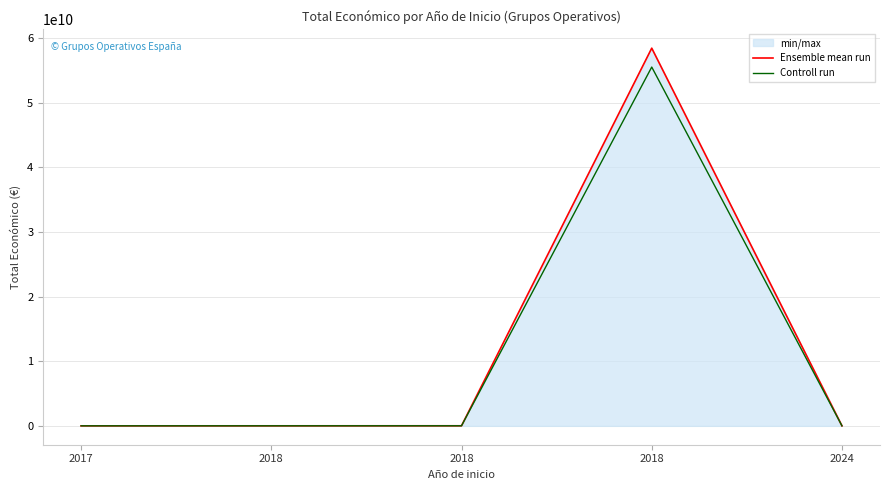

Which category has the lowest value across all series?

2017